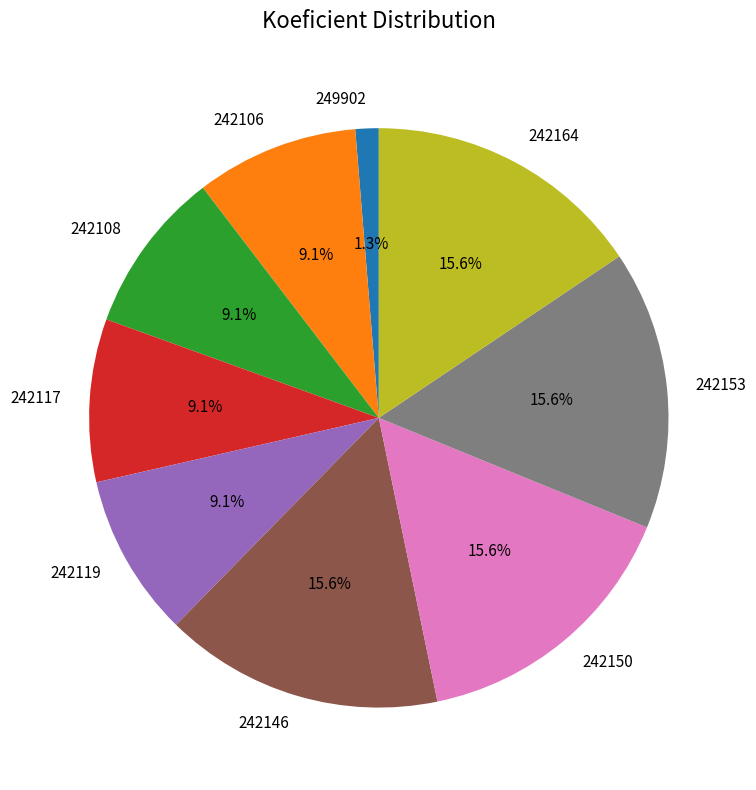

How many segments does this pie chart have?

9